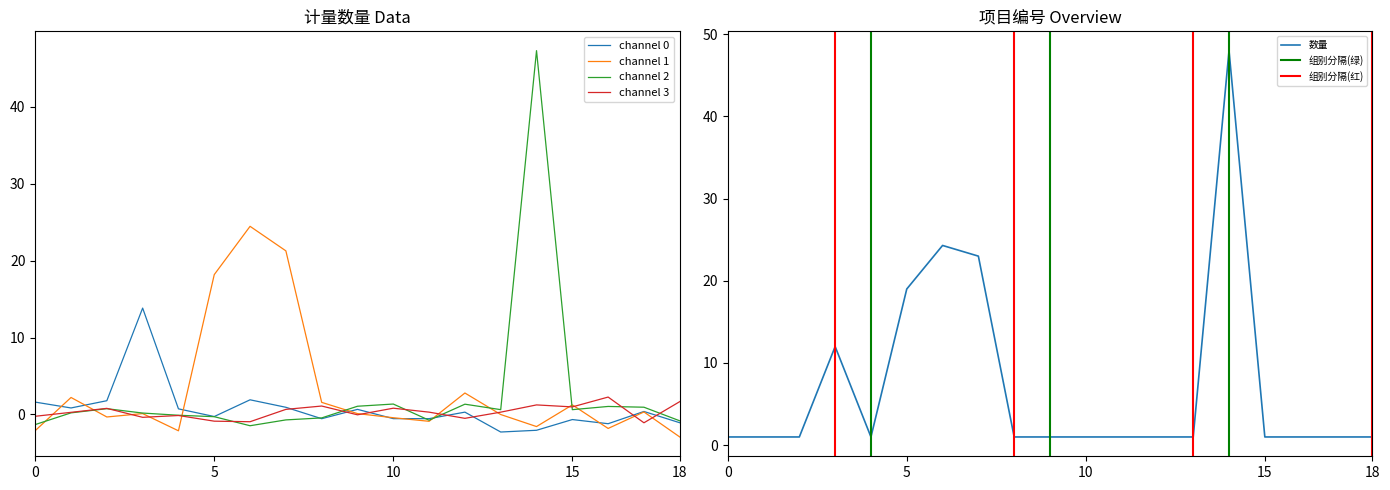

At how many categories does at least one series exceed 31?

1